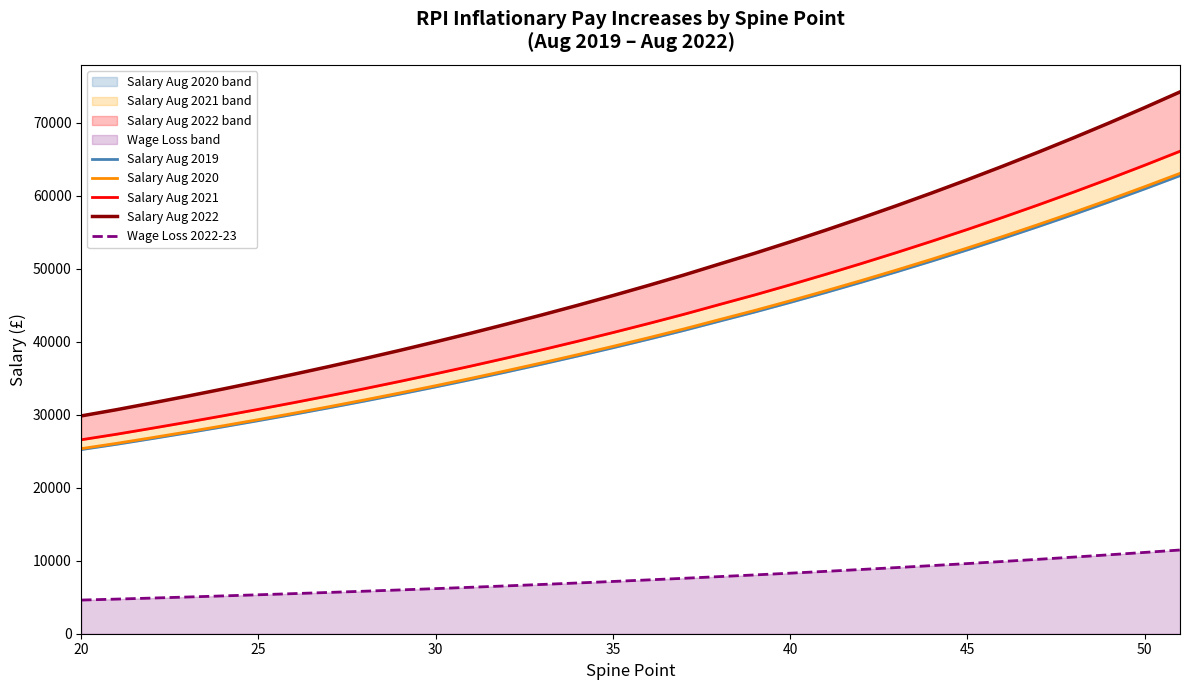

What is the minimum value for Wage Loss 2022-23?

4609.4